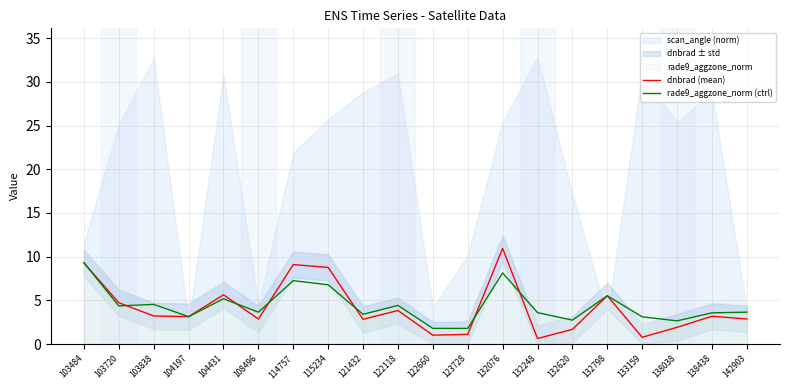

Which has a higher value, 103484 or 123728?

103484